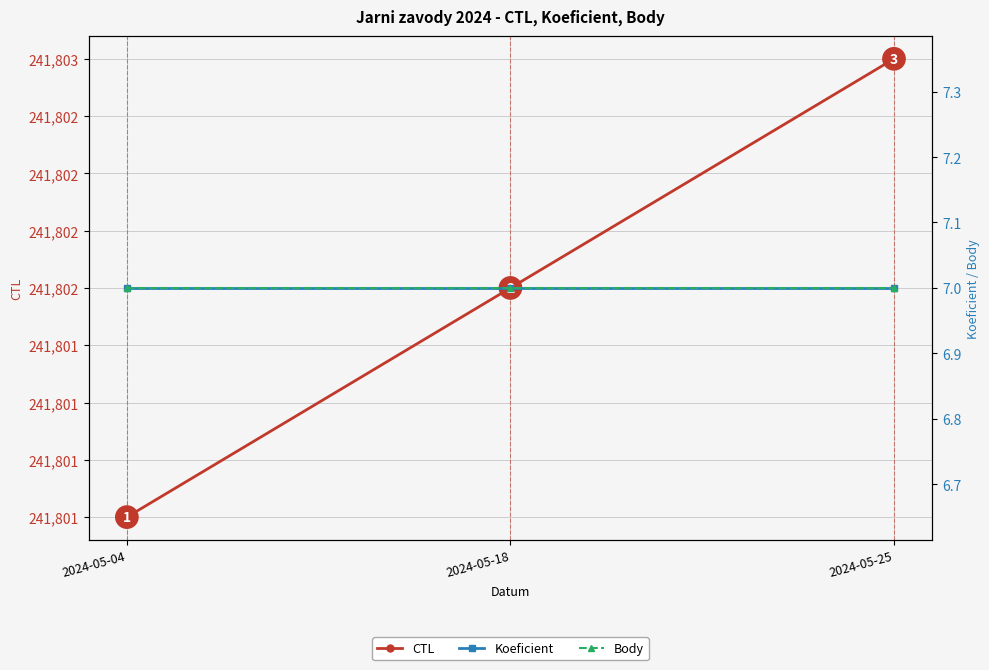

Which label corresponds to the smallest value in the chart?

2024-05-04